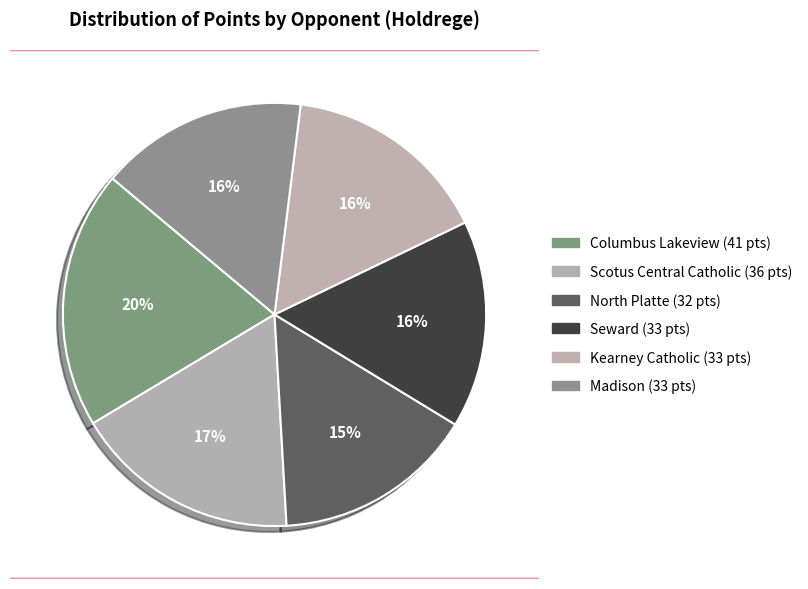

True or false: Kearney Catholic accounts for 16% of the total.

True